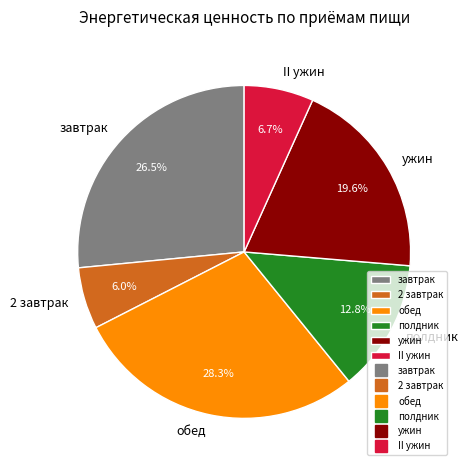

Between обед and II ужин, which is larger?

обед